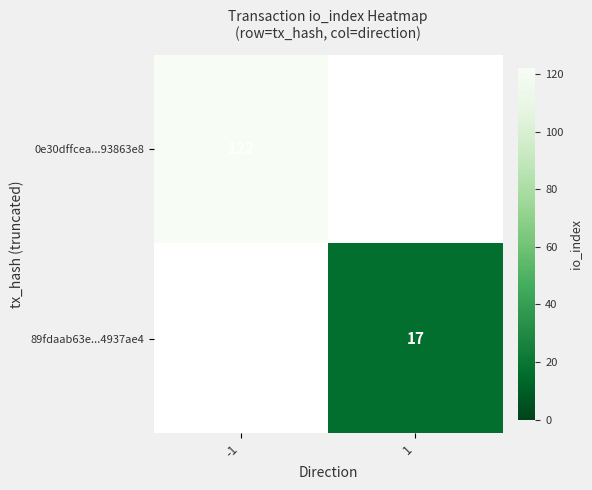

True or false: 89fdaab63e...4937ae4 has a value of 30 at 1.

False